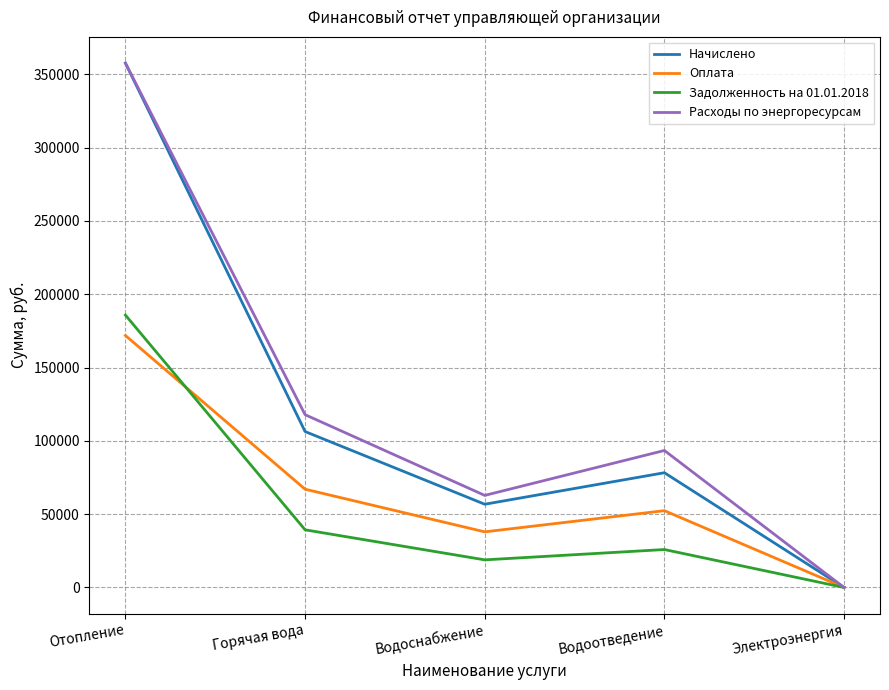

Where is Расходы по энергоресурсам nearest to the value 178853?

Горячая вода